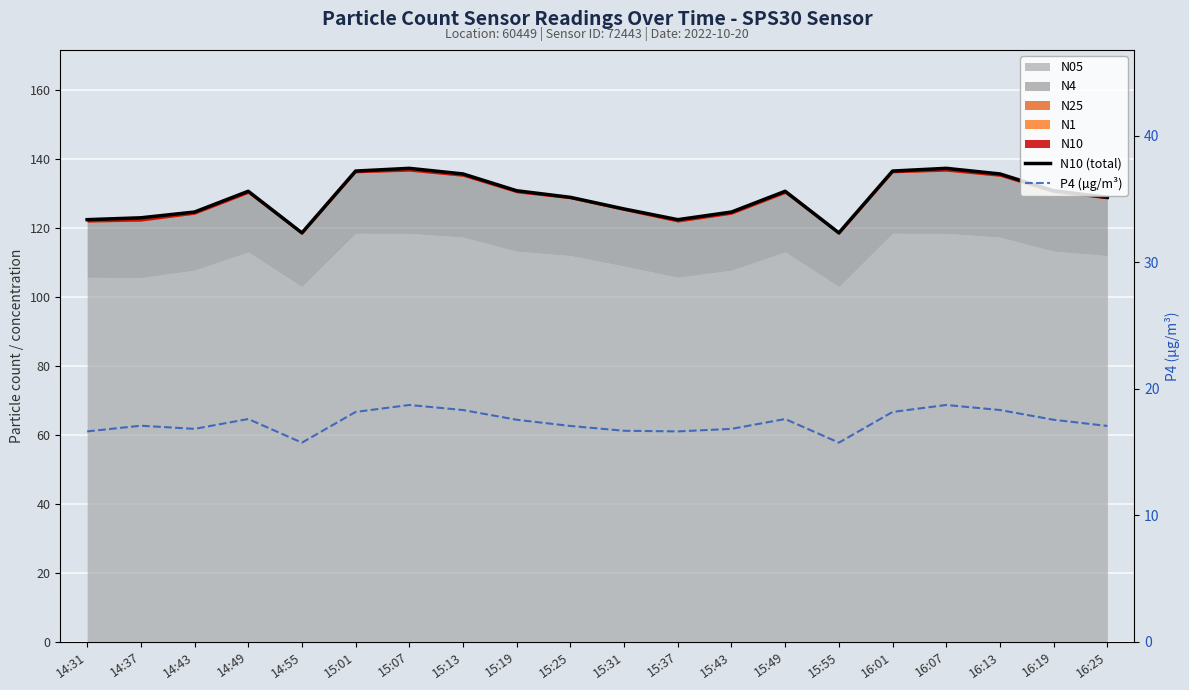

What is the label of the 19th point from the left?

16:19